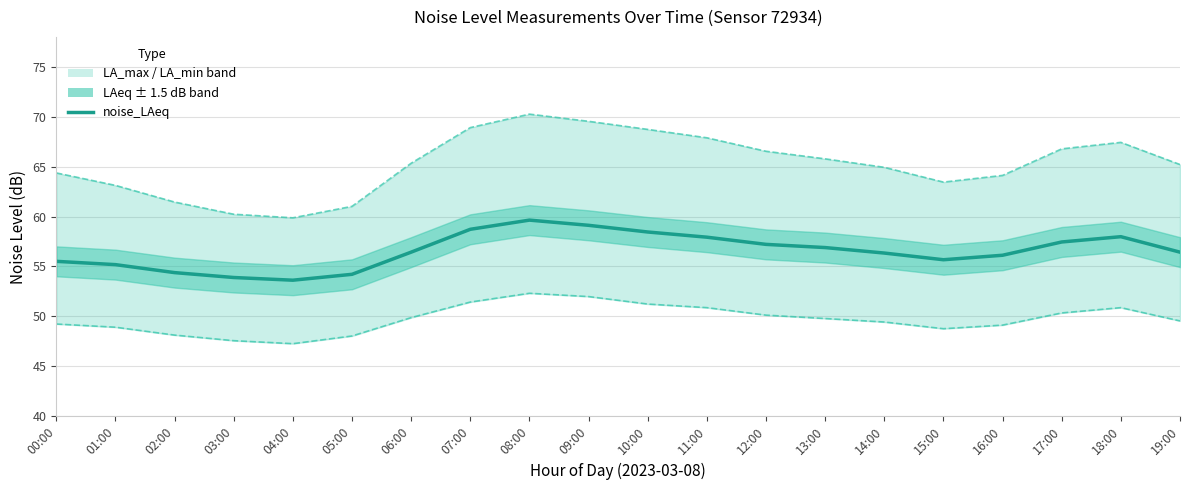

Which series has the largest range (max minus min)?

noise_LA_max